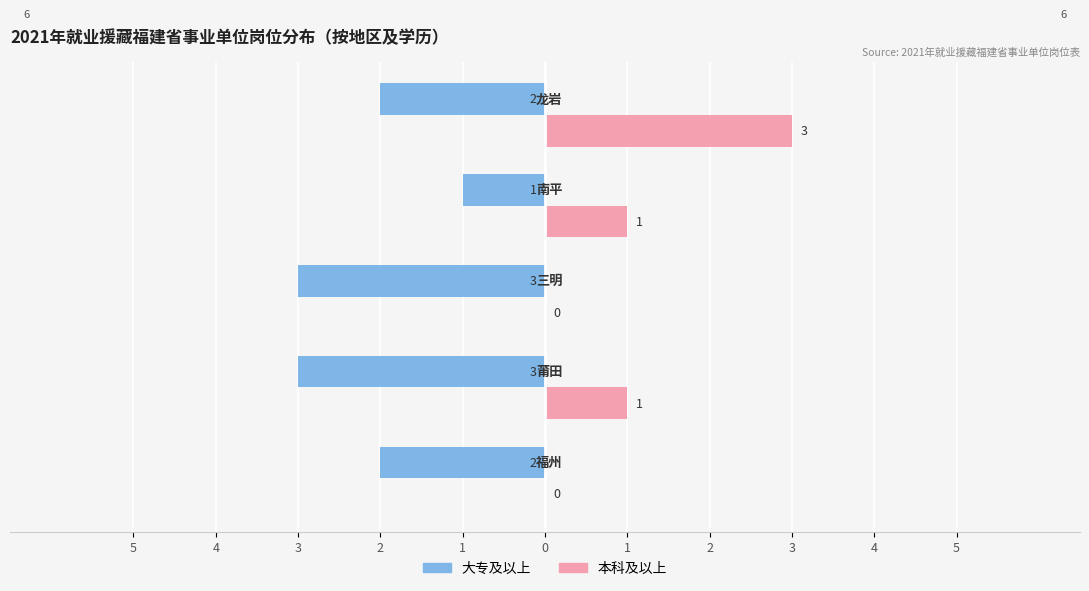

What are all the series names shown in the legend?

大专及以上, 本科及以上